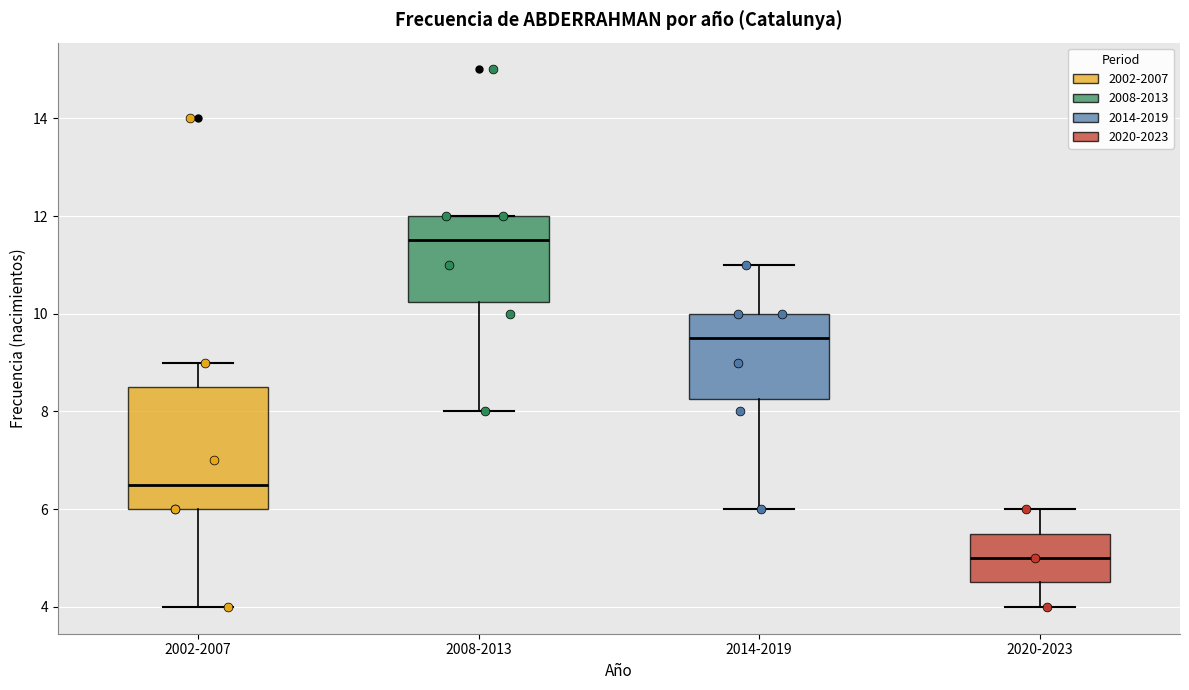

Where is the lower edge of the box for 2002-2007 on the y-axis? The values are not printed on the chart, so give them approximately, as read against the axis.

6.0